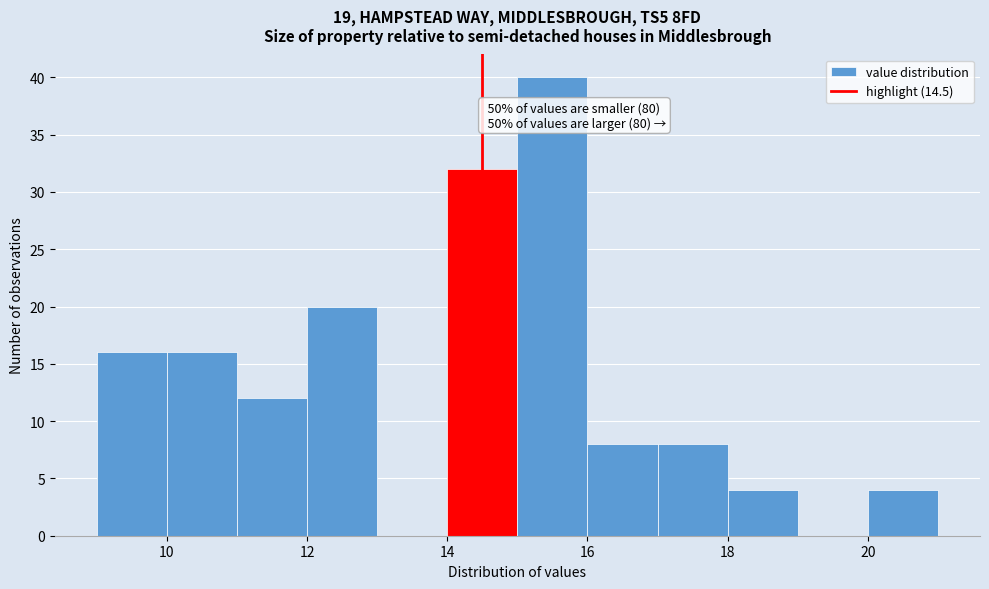

Which range on the x-axis has the tallest bar?

15 to 16